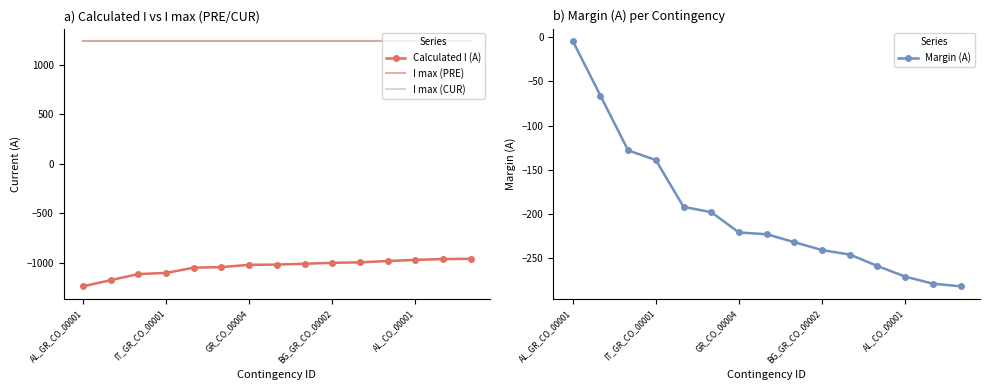

True or false: I max (PRE) and Margin (A) cross at least once.

False